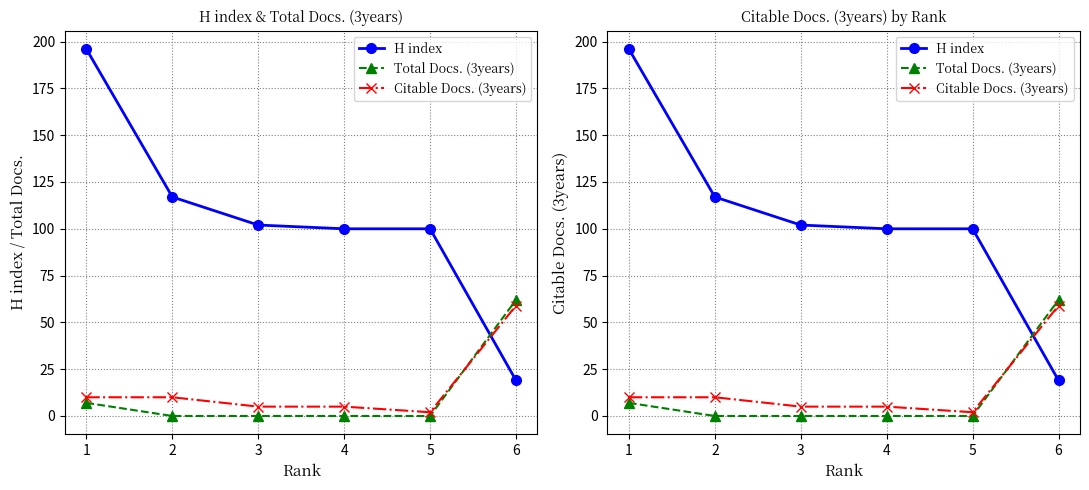

True or false: Total Docs. (3years) has a value of 27 at 2.

False